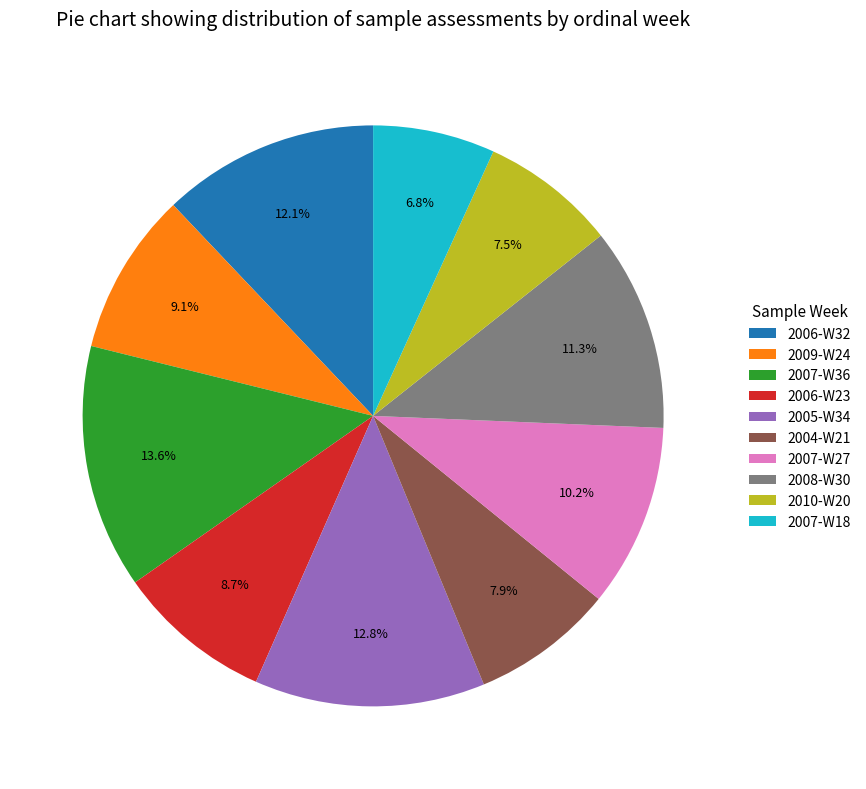

Count the number of slices in the pie.

10